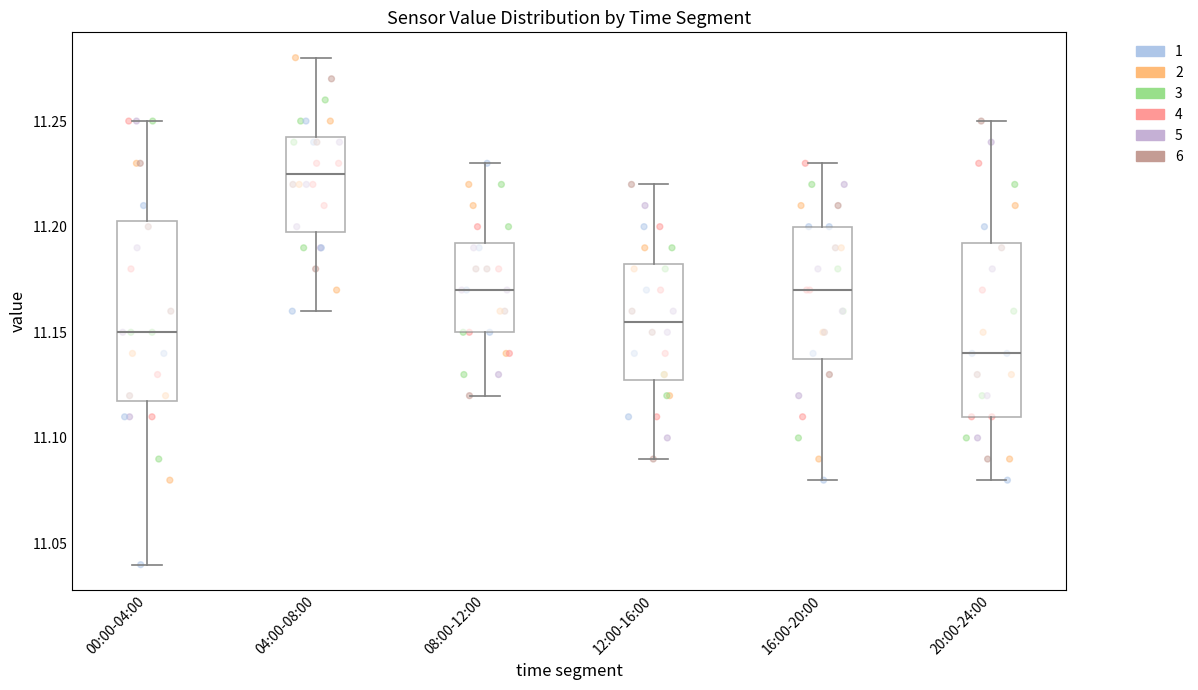

Which box has the lowest median line?

20:00-24:00